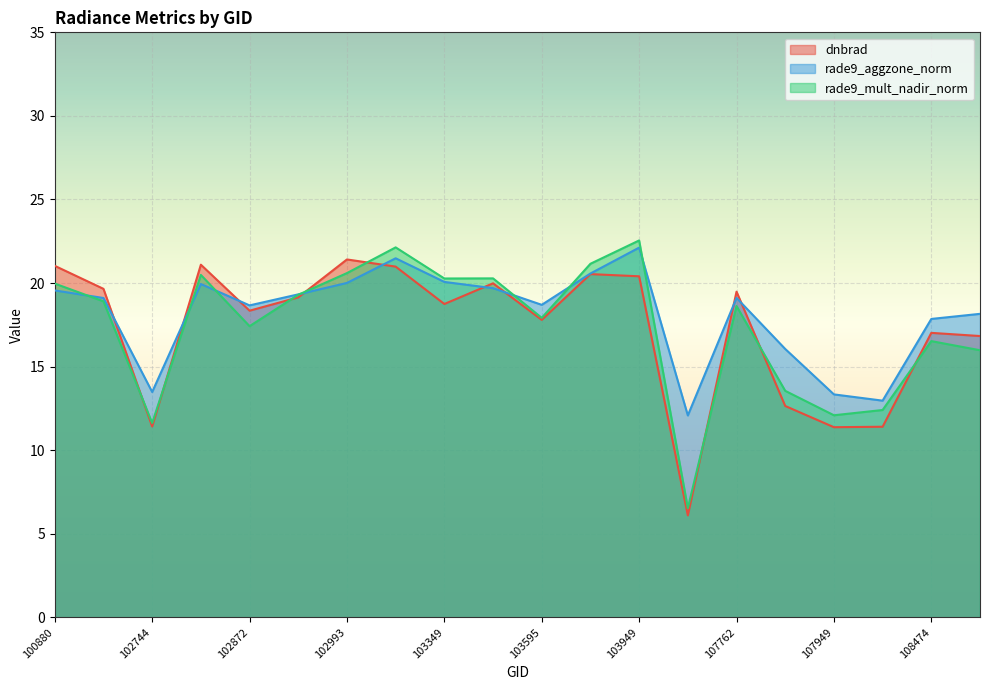

True or false: dnbrad has a value of 17.8 at 103595.

True